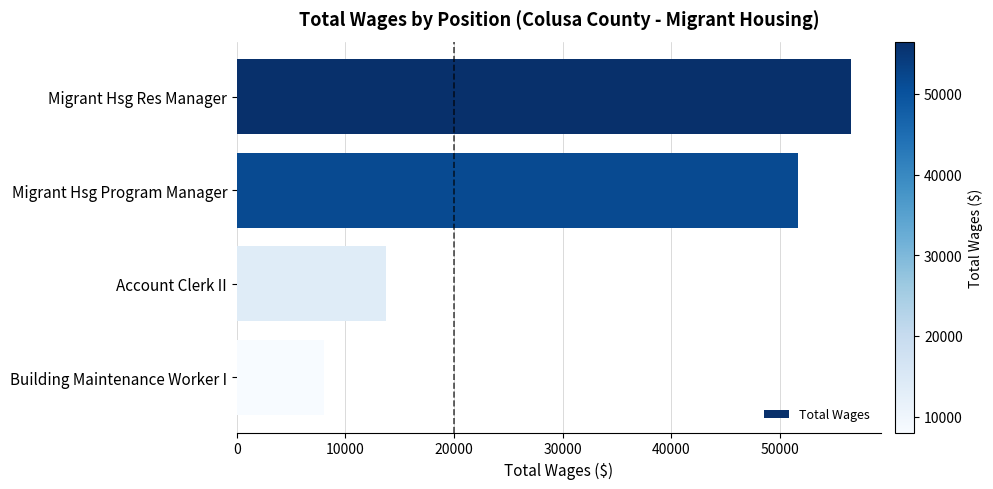

What is the sum of all values?

129896